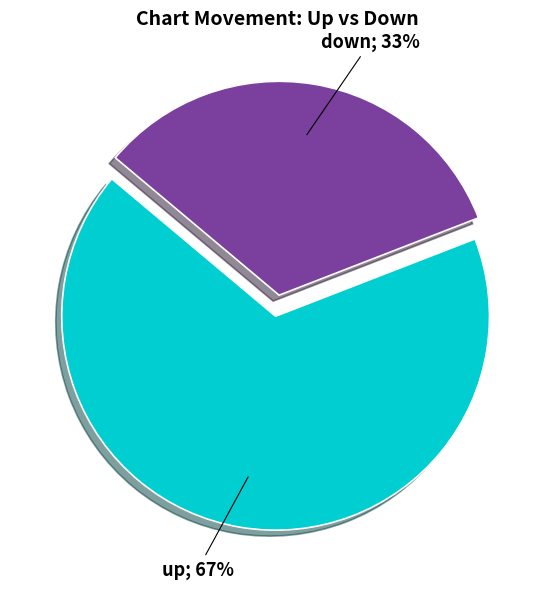

How many segments does this pie chart have?

2